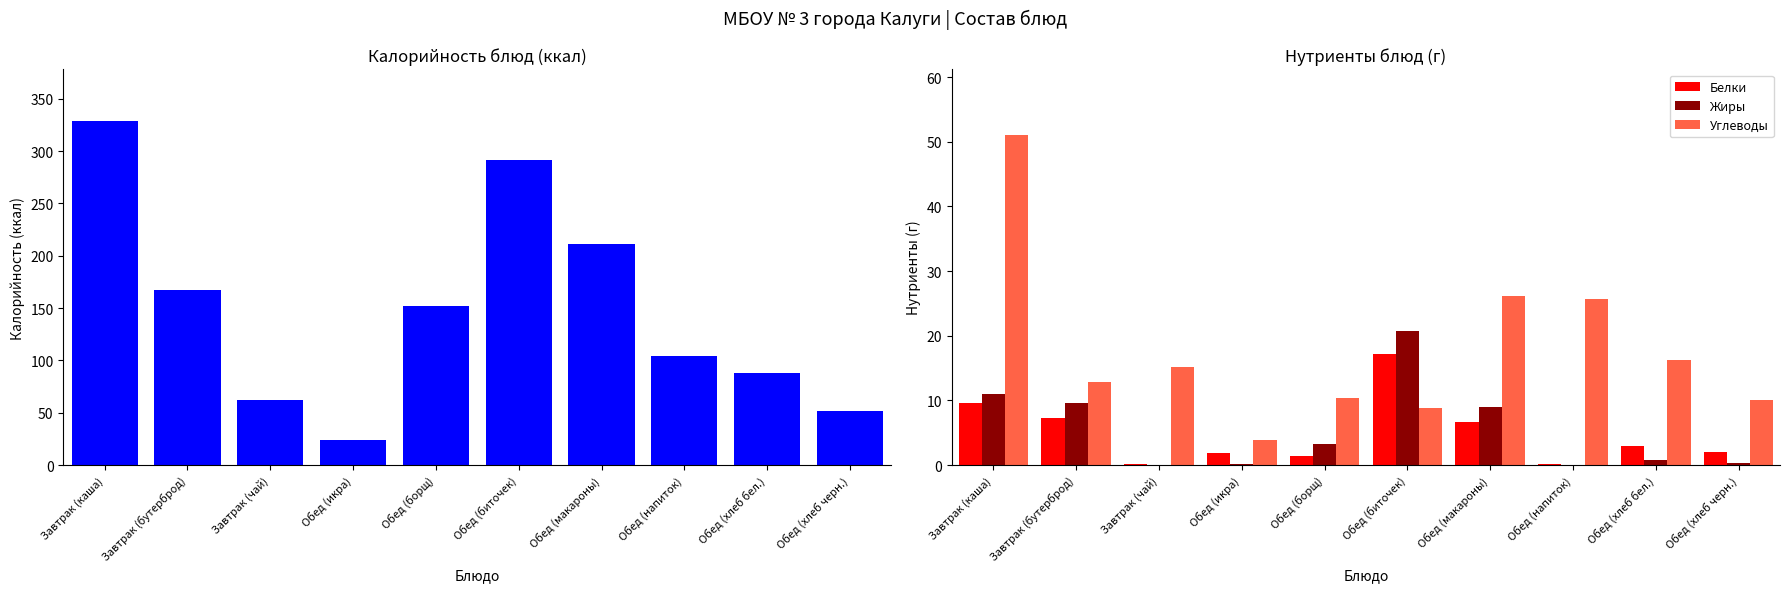

What is the label of the 10th bar from the left?

Обед (хлеб черн.)